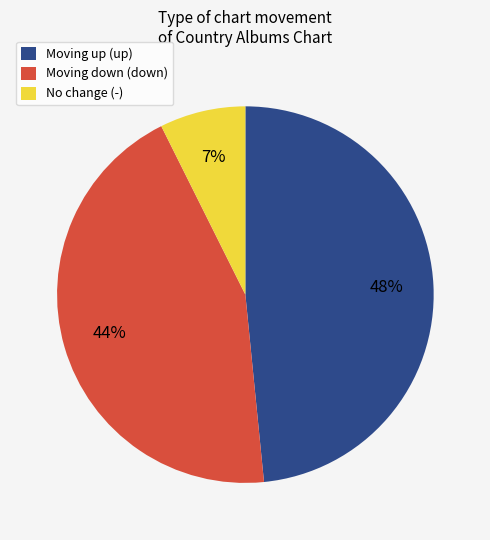

Count the number of slices in the pie.

3